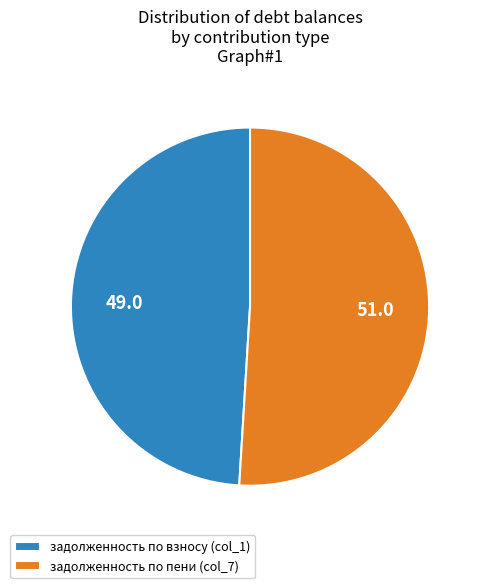

How many slices are in this pie chart?

2